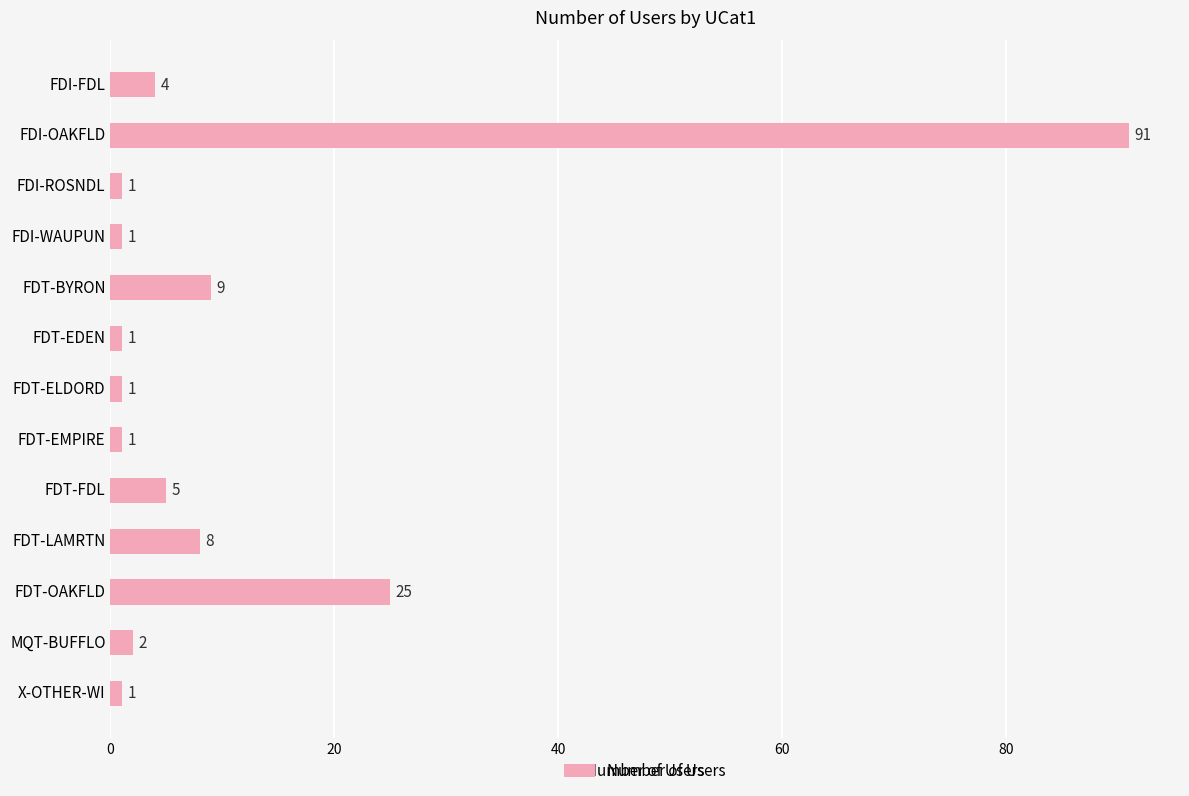

Which label corresponds to the largest value in the chart?

FDI-OAKFLD